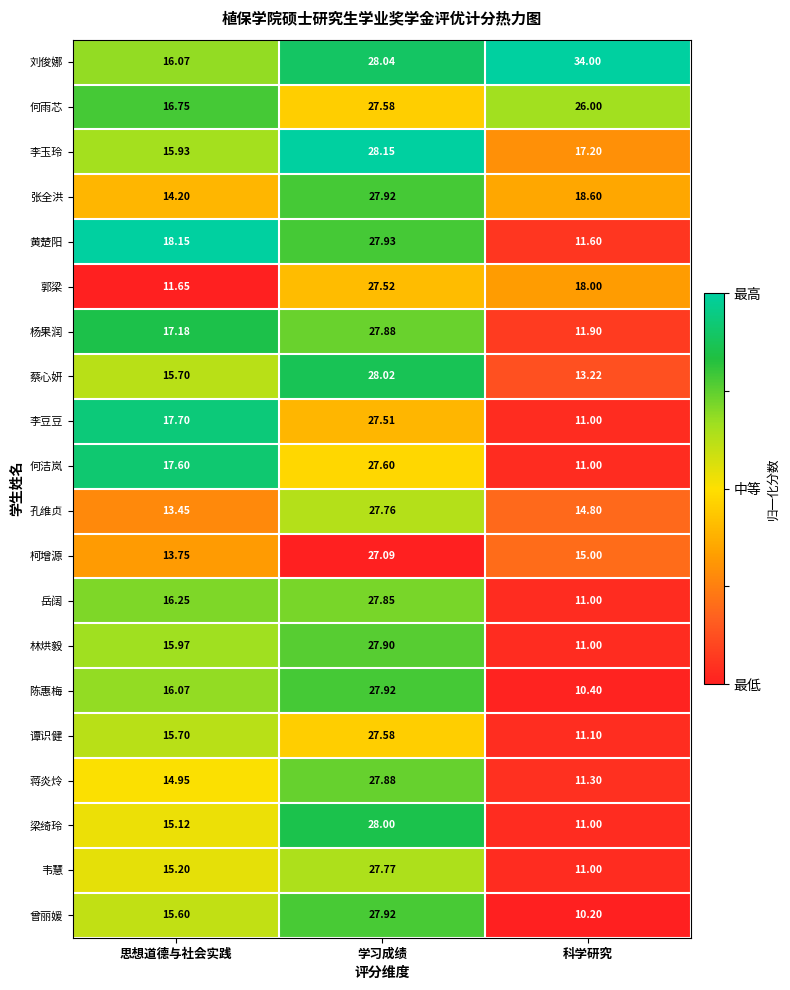

Is the value of 张全洪 at 科学研究 greater than the value of 李豆豆 at 思想道德与社会实践?

Yes